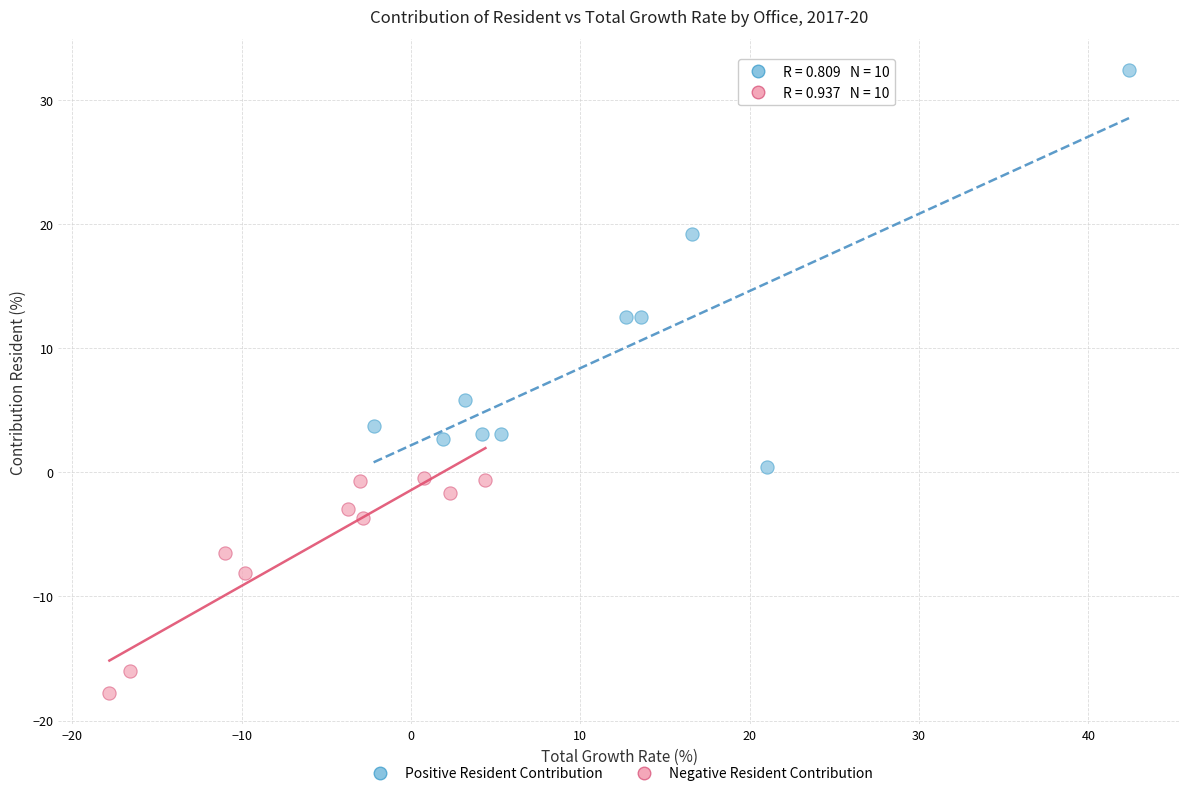

Which series contains the lowest Y value?

Negative Resident Contribution